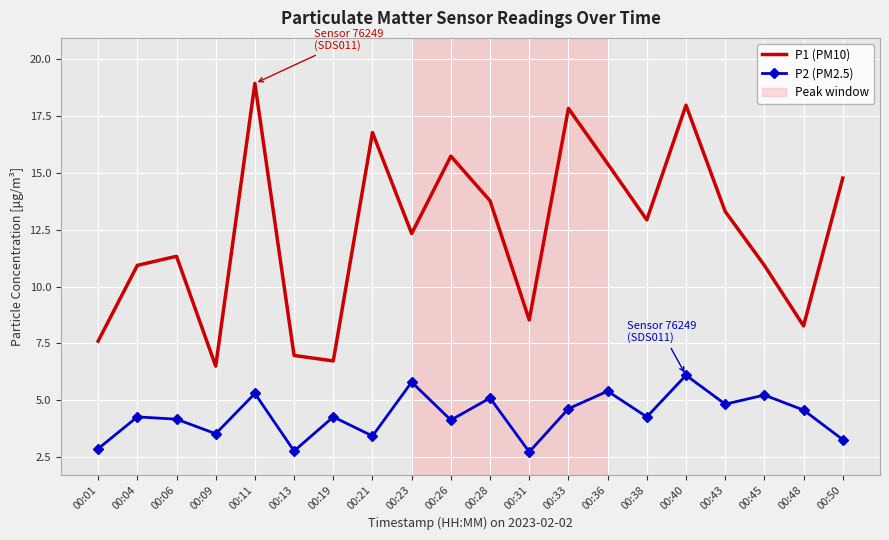

List the series in order of their overall mean, highest first.

P1 (PM10), P2 (PM2.5)